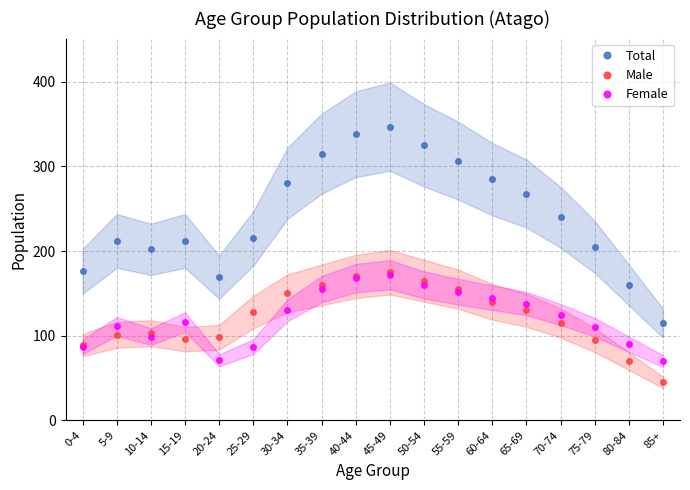

Is the value of Female at 55-59 greater than the value of Total at 70-74?

No